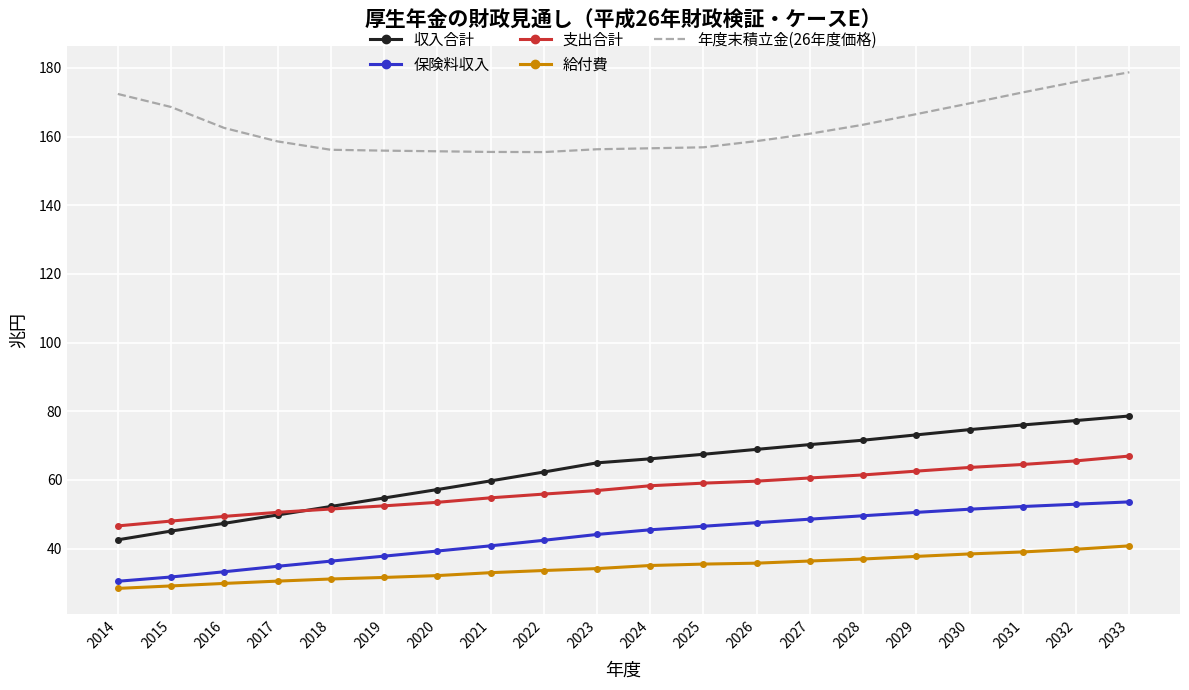

Which series has the largest total across all categories?

年度末積立金(26年度価格)